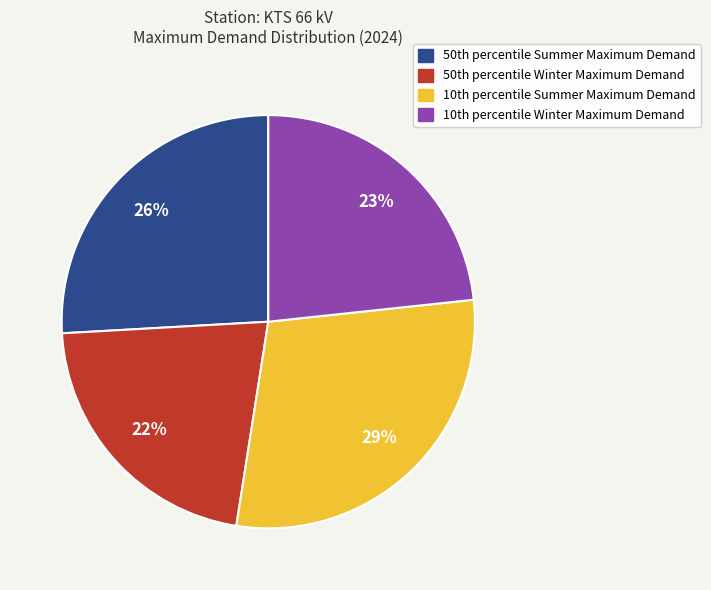

To the nearest percent, what is the average slice percentage?

25%